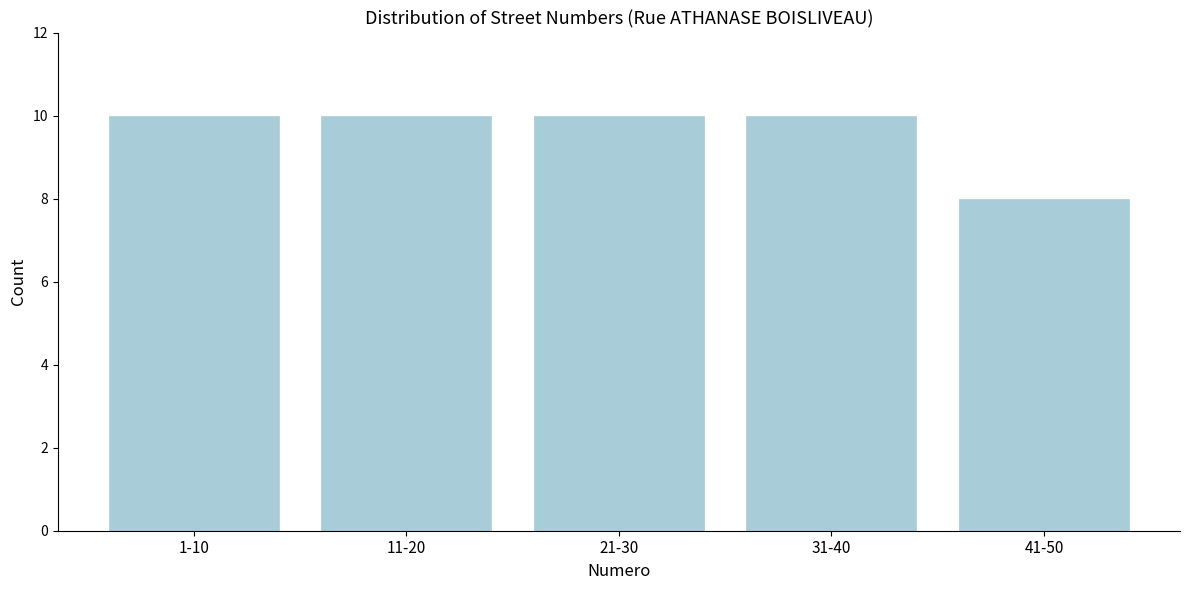

Reading right to left, list all the values displayed in this chart.

8	10	10	10	10